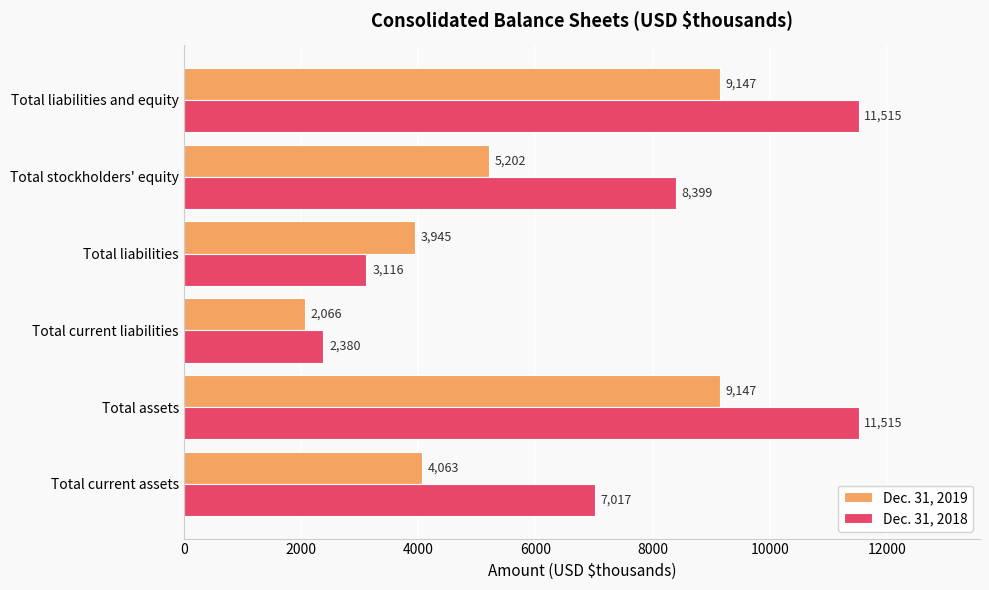

At Total assets, list the series in order from largest to smallest.

Dec. 31, 2018, Dec. 31, 2019